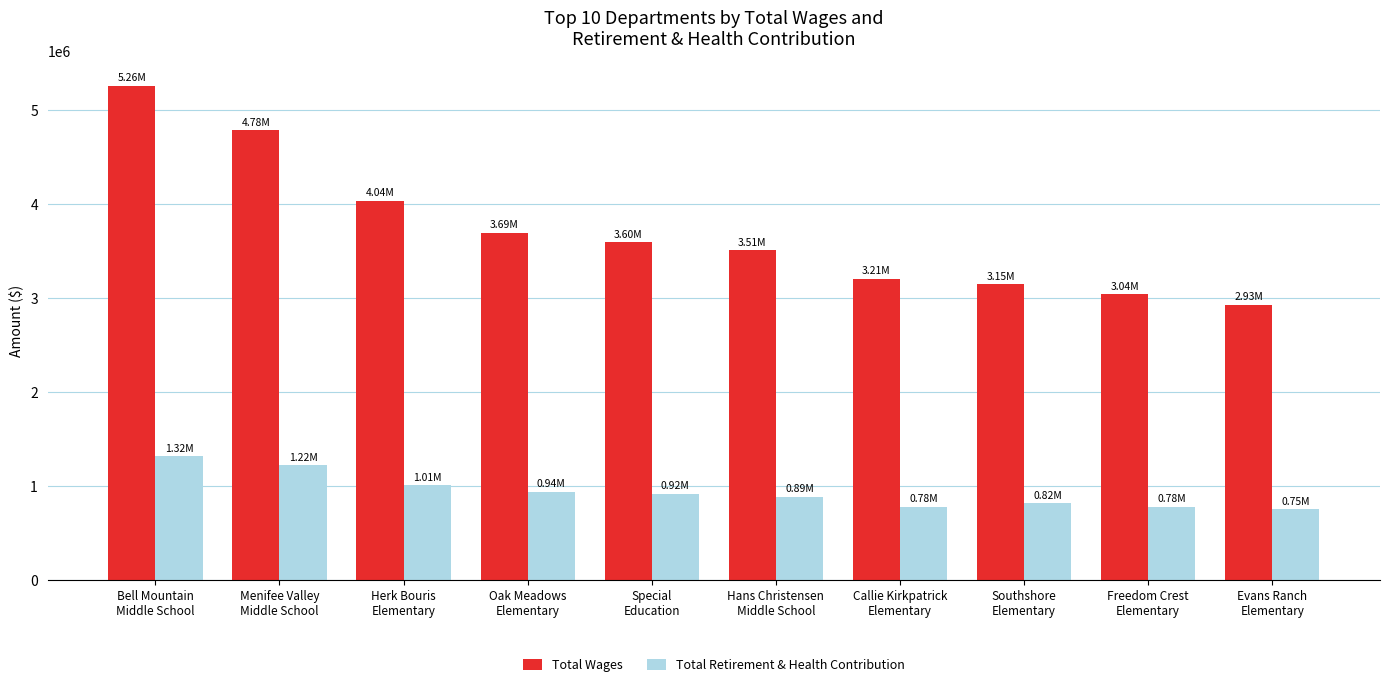

What is the value of the Total Retirement & Health Contribution bar at the 5th from the left?

922200